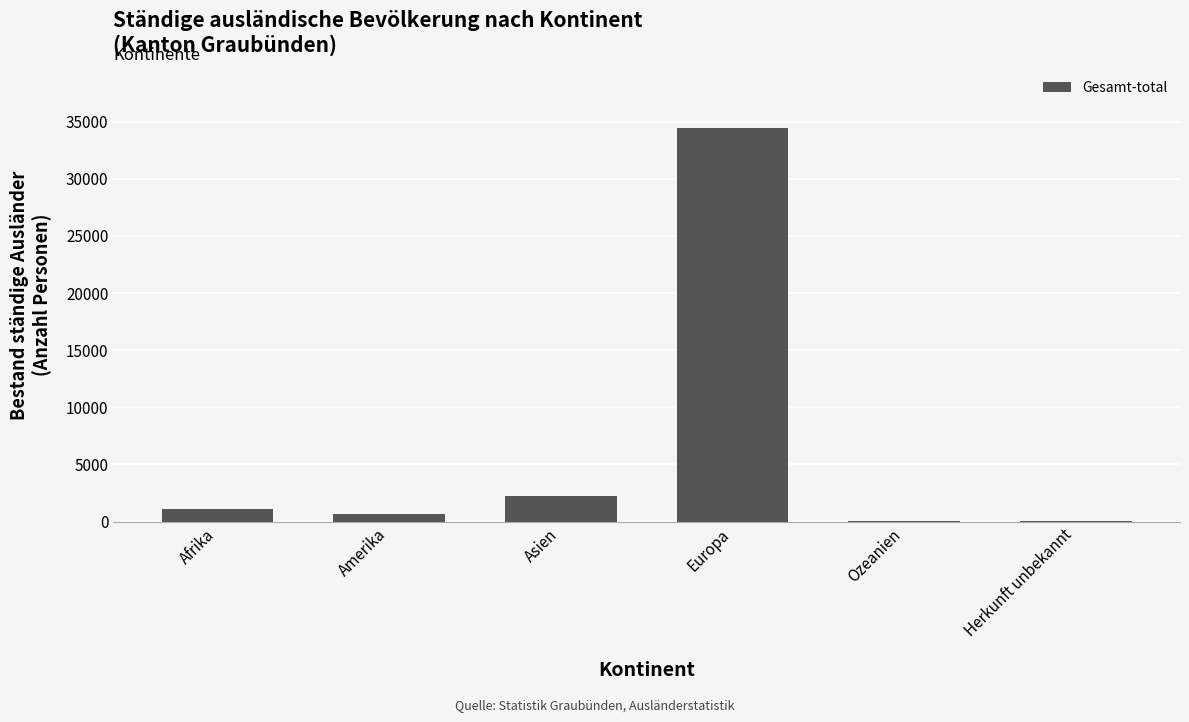

Count the number of categories in the chart.

6